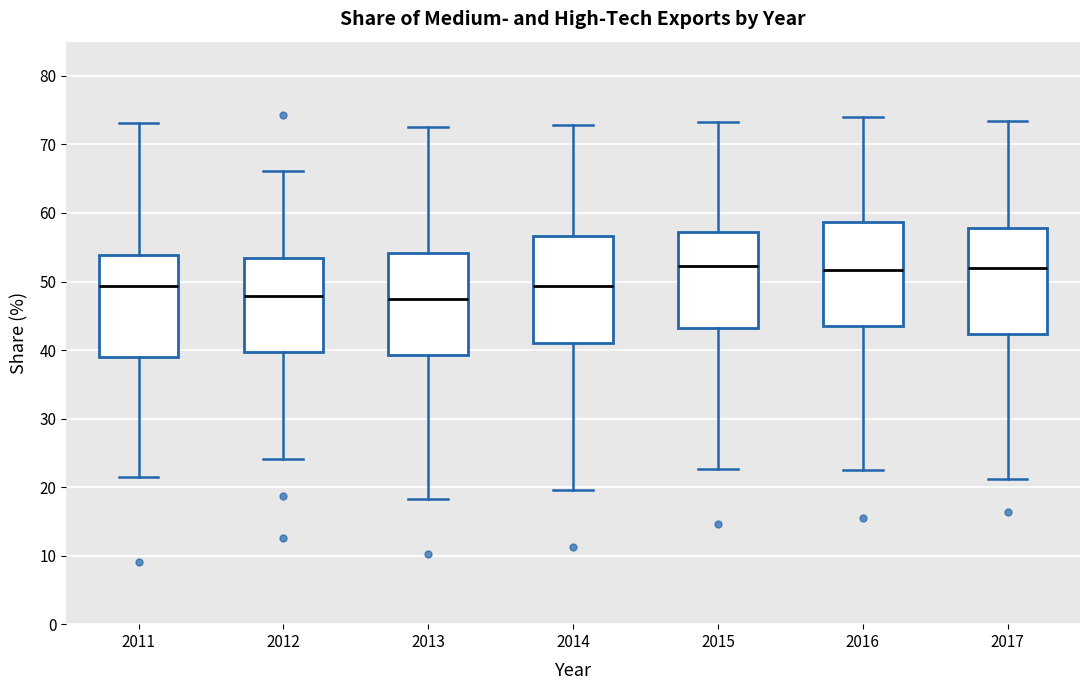

Reading left to right, transcribe this box plot: for each box, give where its median line is, the range the box spans, and where its two whiskers end, as read against the y-axis. The values are not printed on the chart, so give them approximately, as read against the axis.

2011: median 49, box 39 to 54, whiskers 22 to 73
2012: median 48, box 40 to 53, whiskers 24 to 66
2013: median 47, box 39 to 54, whiskers 18 to 73
2014: median 49, box 41 to 57, whiskers 20 to 73
2015: median 52, box 43 to 57, whiskers 23 to 73
2016: median 52, box 44 to 59, whiskers 23 to 74
2017: median 52, box 42 to 58, whiskers 21 to 73